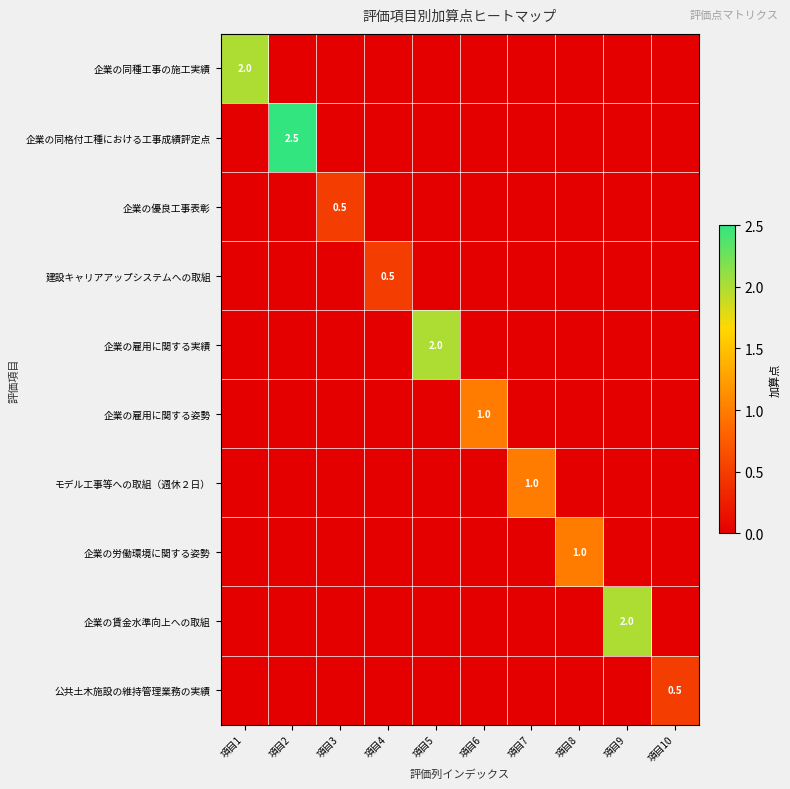

Is it true that 公共土木施設の維持管理業務の実績 equals 0.5 at 項目10?

True